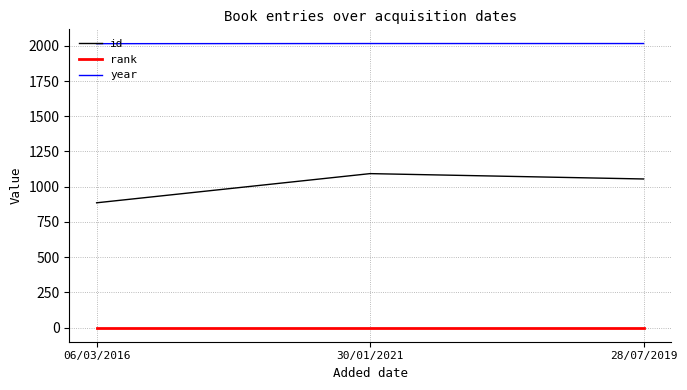

What position from the right is 28/07/2019?

1